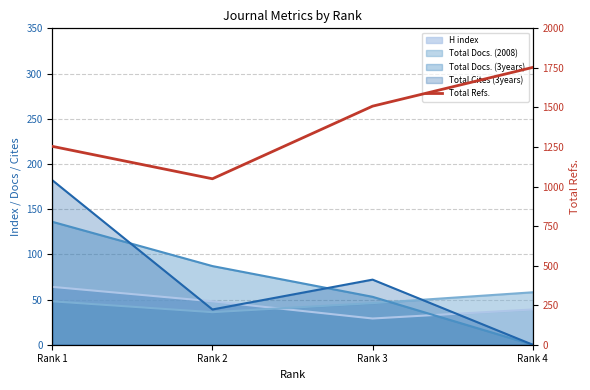

At which category does the data reach its first local valley?

Rank 2